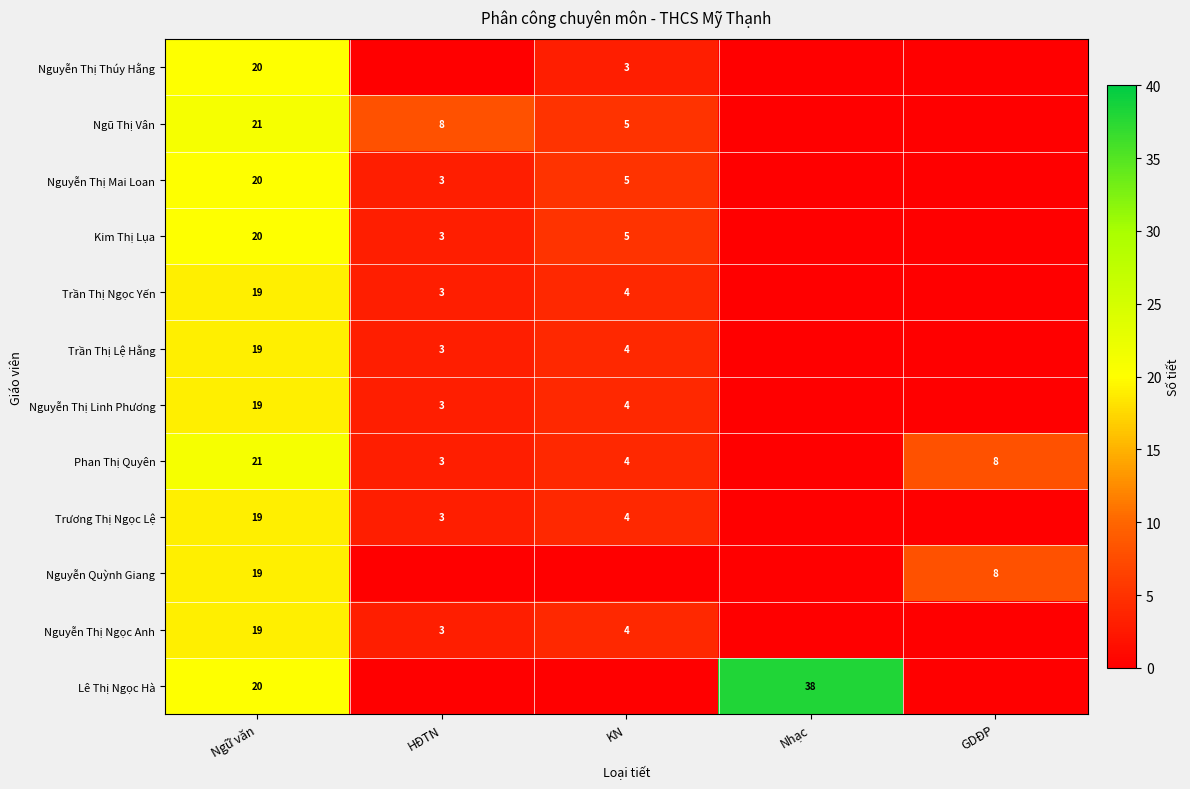

What is the sum of the Phan Thị Quyên values at HĐTN and KN?

7